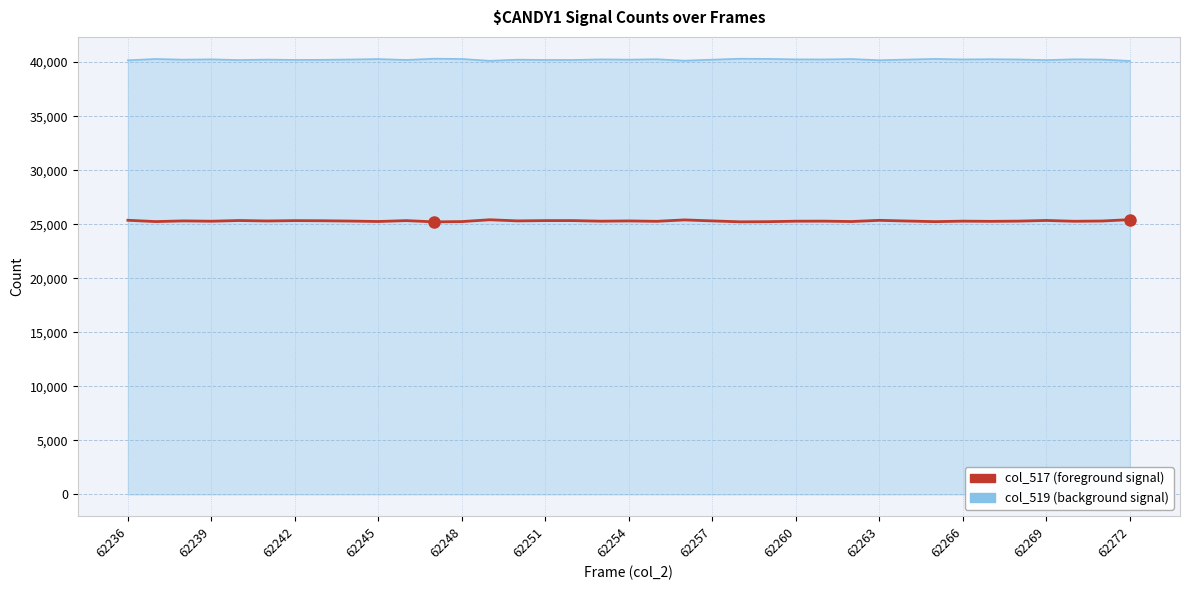

What is the lowest value of the col_517 (foreground signal) series?

25218